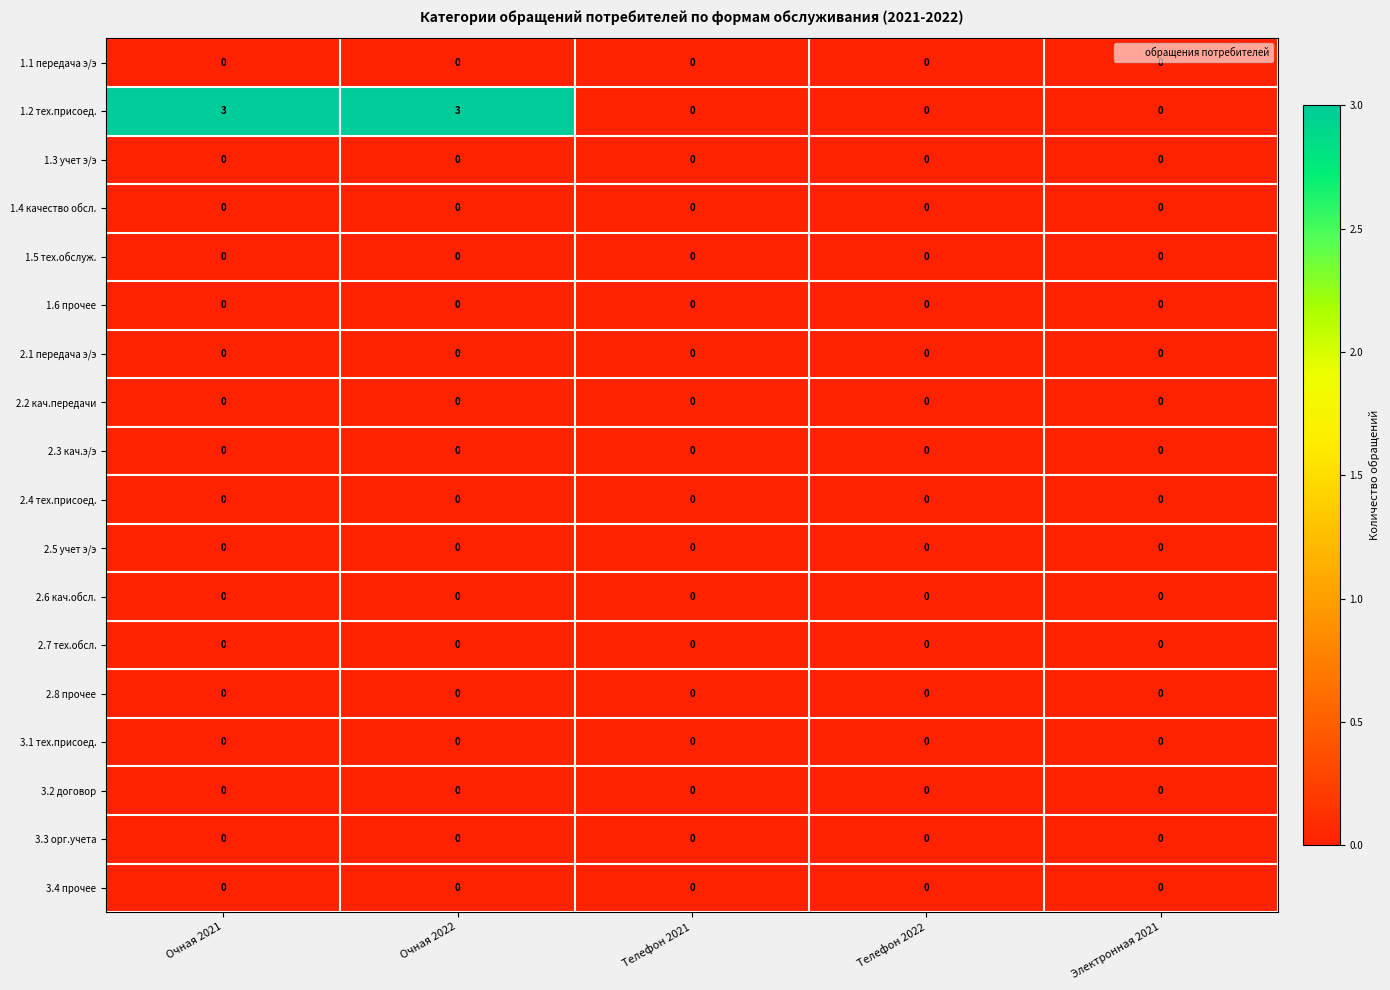

What is the greatest value displayed?

3